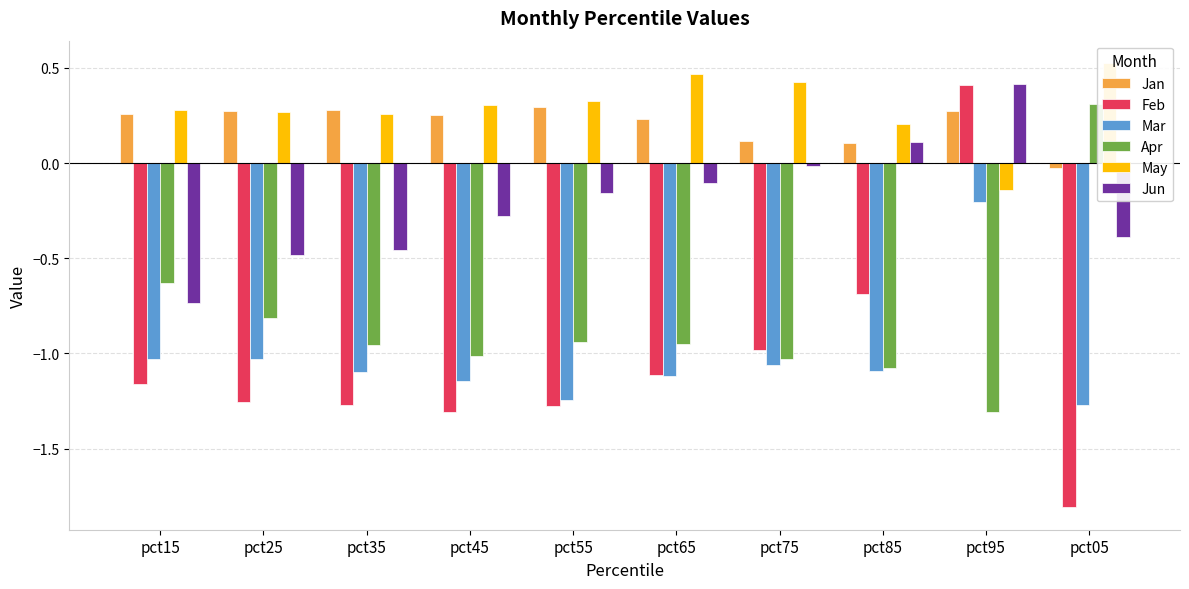

Which label corresponds to the smallest value in the chart?

pct05